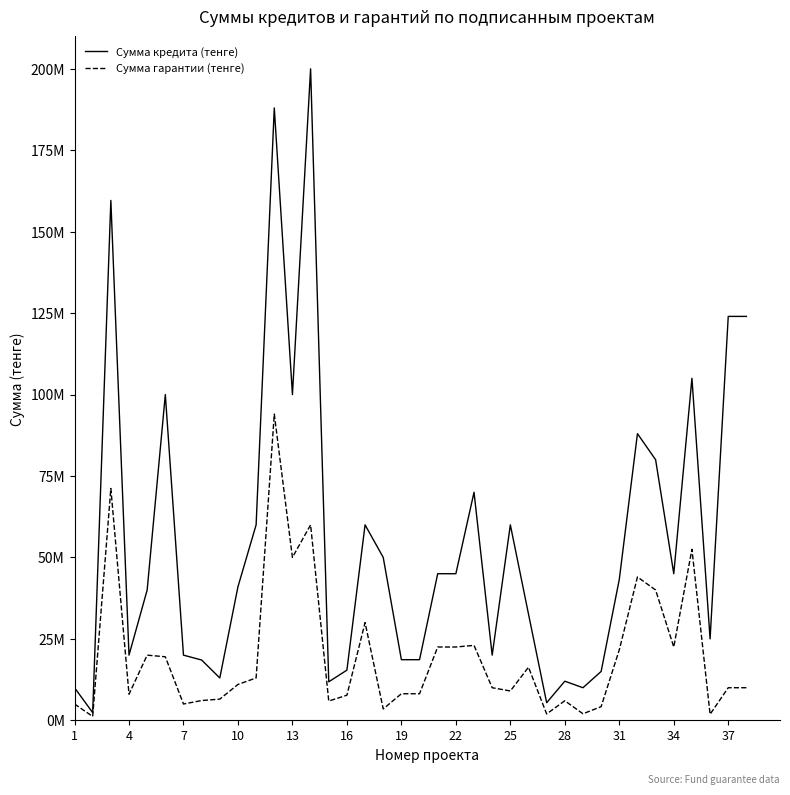

True or false: Сумма кредита (тенге) and Сумма гарантии (тенге) cross at least once.

False